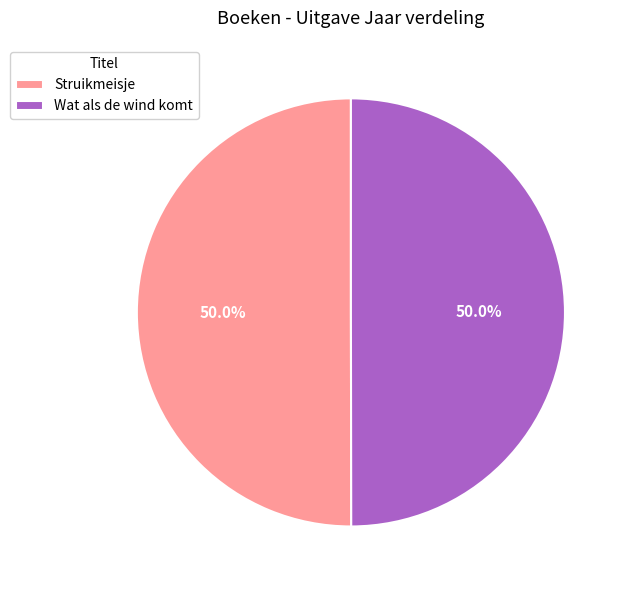

Is it true that Wat als de wind komt is 36% of the pie?

False